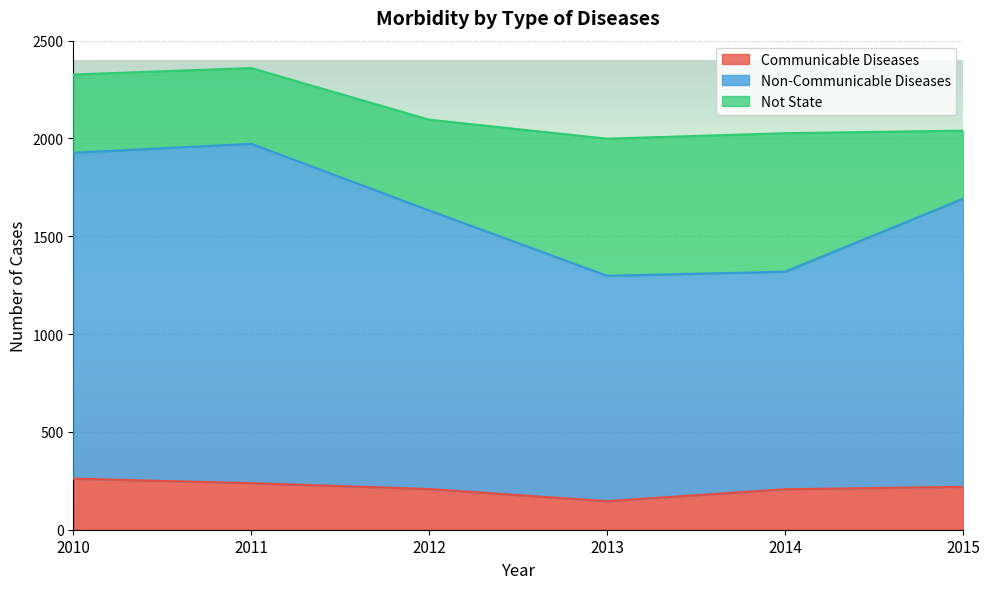

What is the difference between the maximum and second lowest values in the Non-Communicable Diseases series?

654